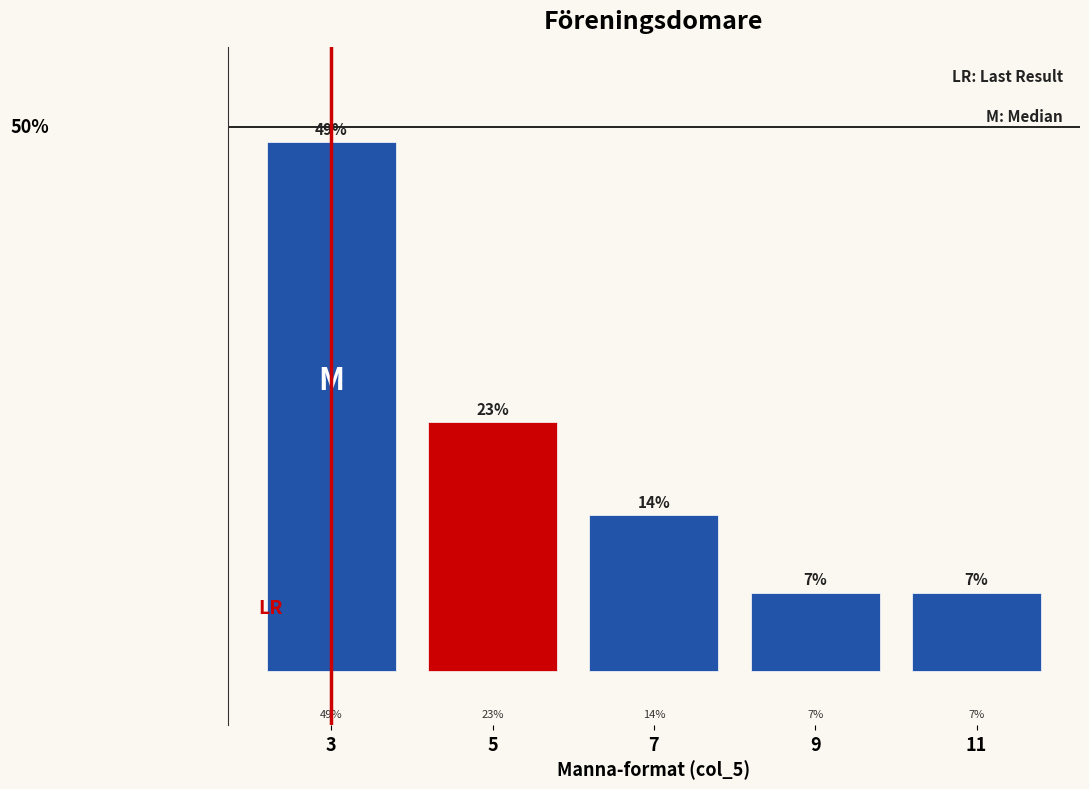

Are the bars horizontal?

No